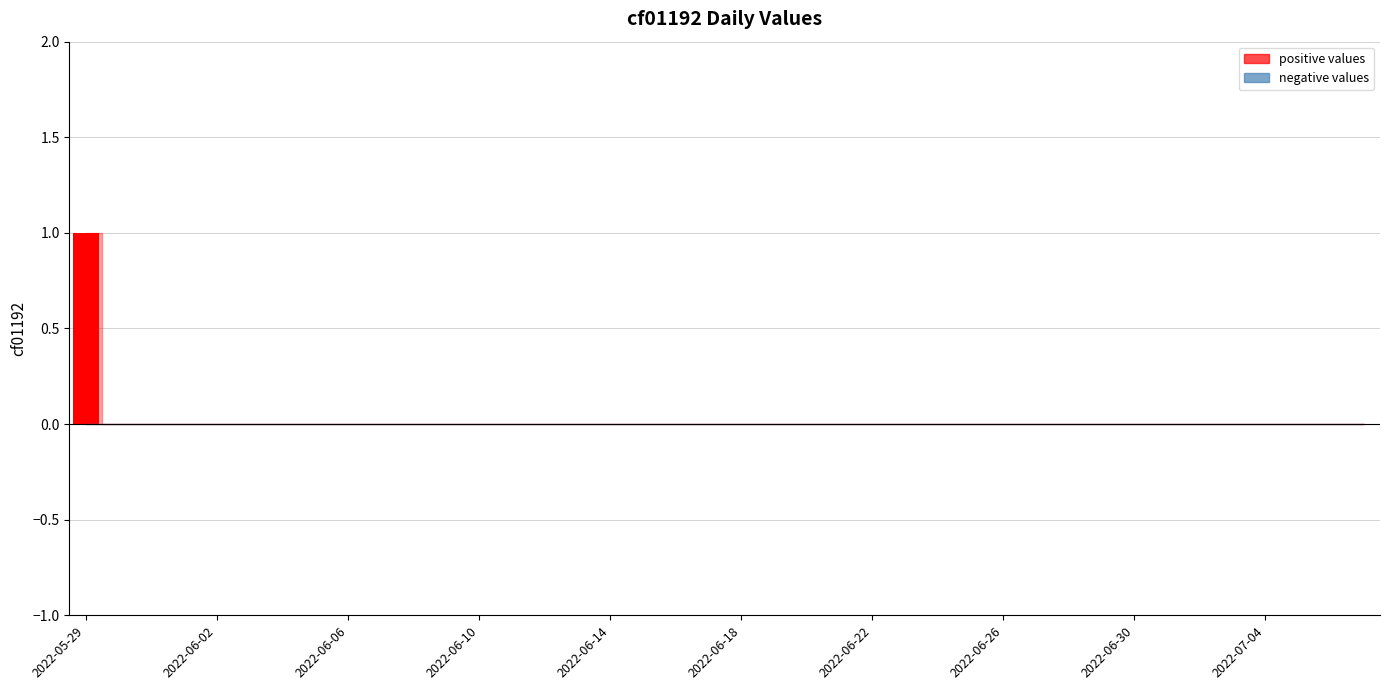

Reading left to right, transcribe all the data shown in this chart.

1	0	0	0	0	0	0	0	0	0	0	0	0	0	0	0	0	0	0	0	0	0	0	0	0	0	0	0	0	0	0	0	0	0	0	0	0	0	0	0